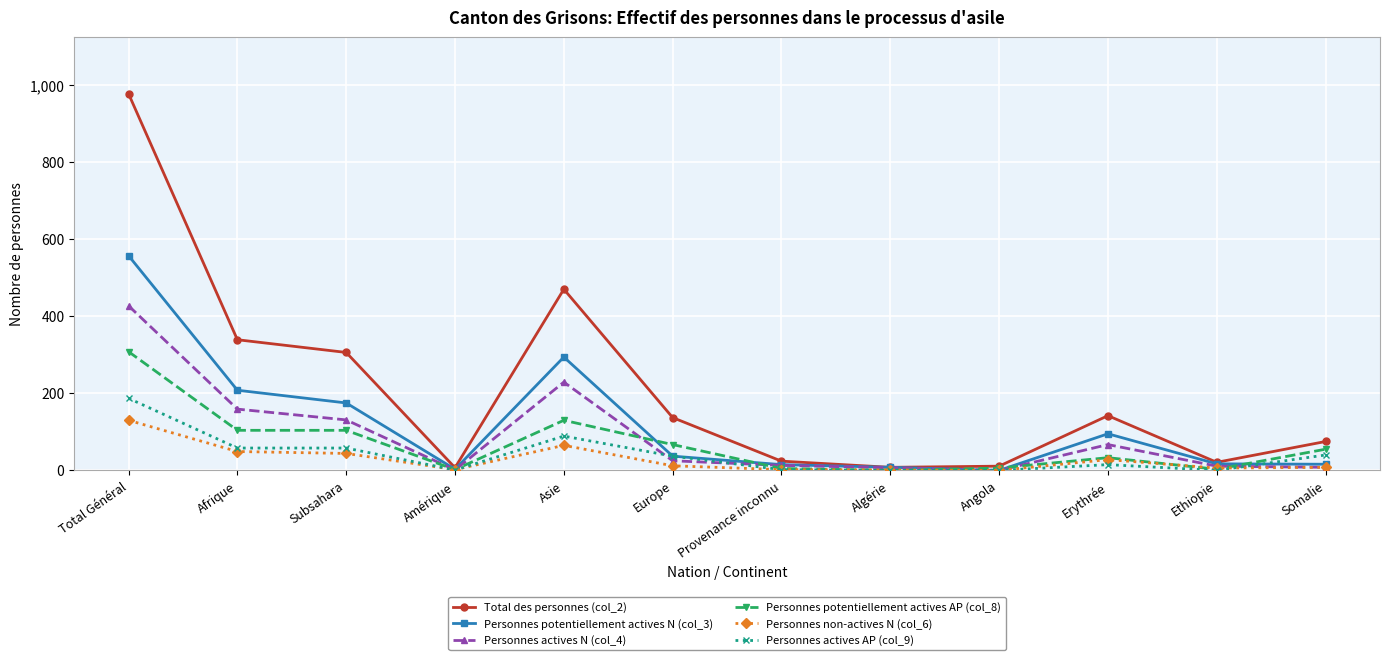

At which category is the sum across all series the highest?

Total Général